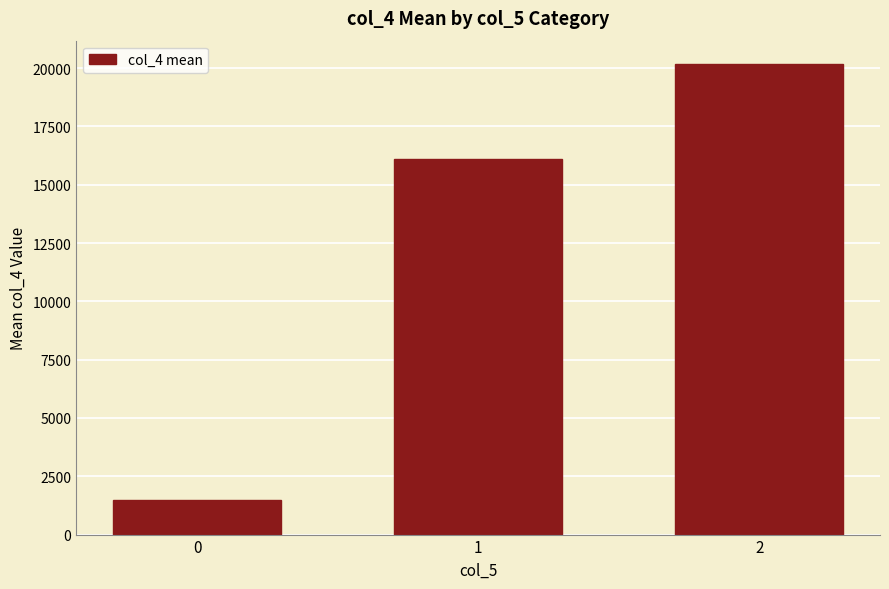

Approximately how many times larger is the value at 2 compared to 0?

13.6